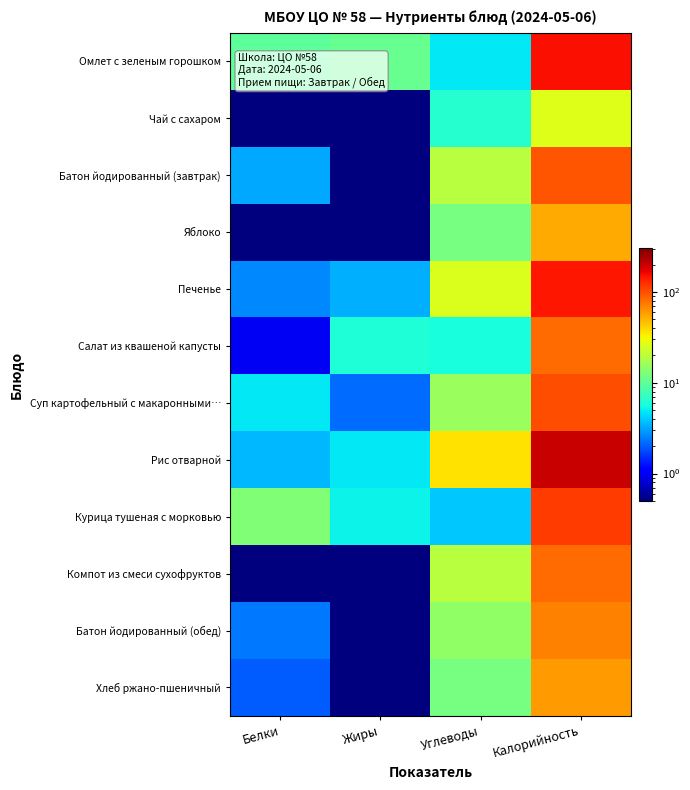

Which has a higher value, Белки or Калорийность?

Калорийность